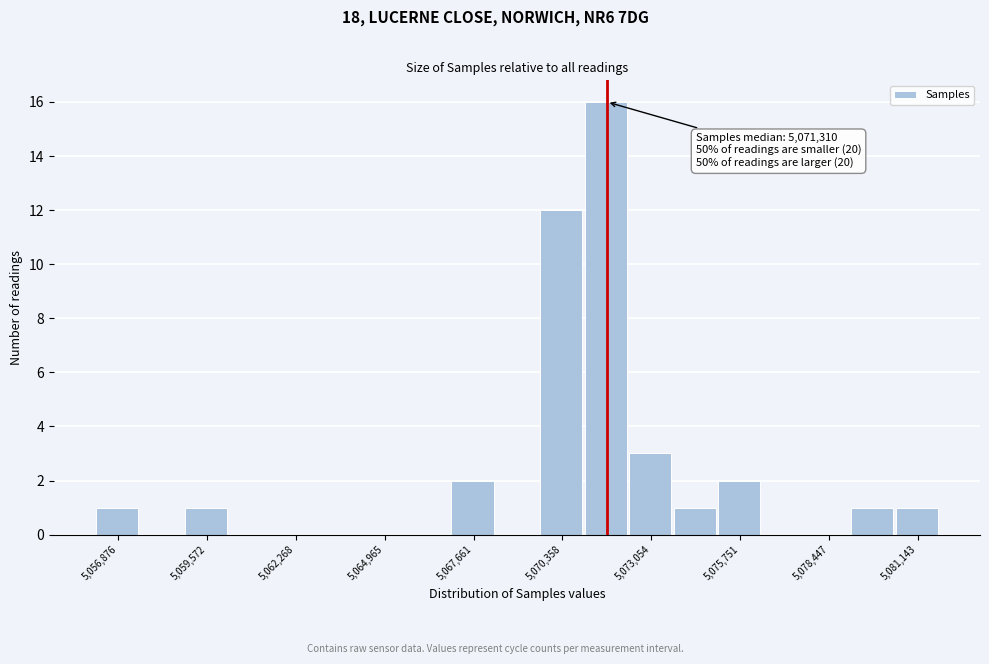

Read against the x-axis, roughly where is the centre of the tallest bar?

5071500